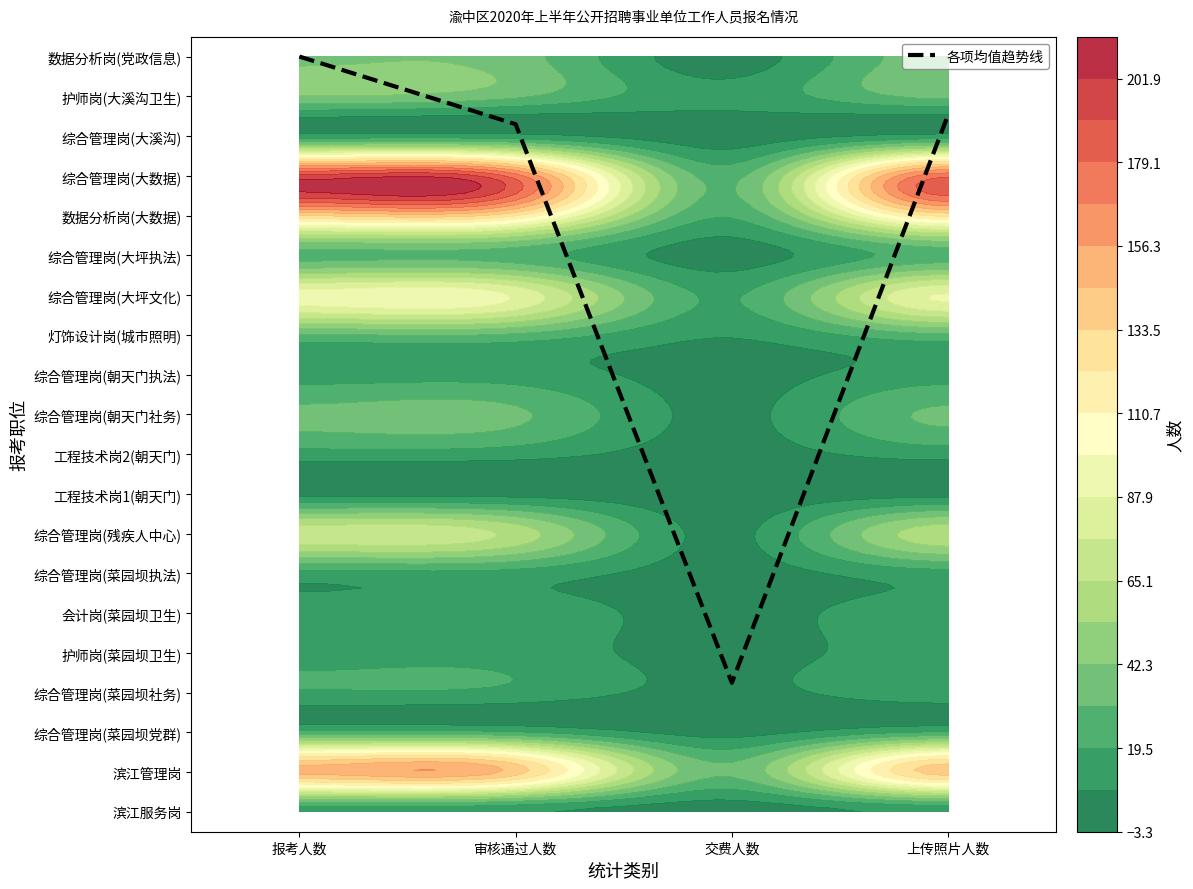

What is the ratio of the value at 上传照片人数 to the value at 交费人数?

5.4